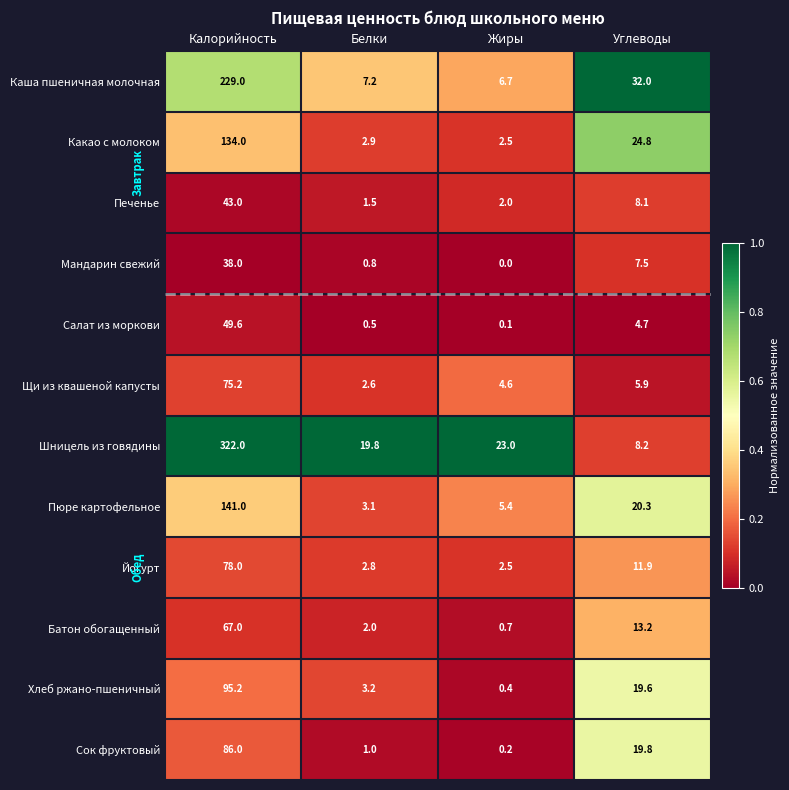

The Йогурт series shows 2.8 at Белки. True or false?

True